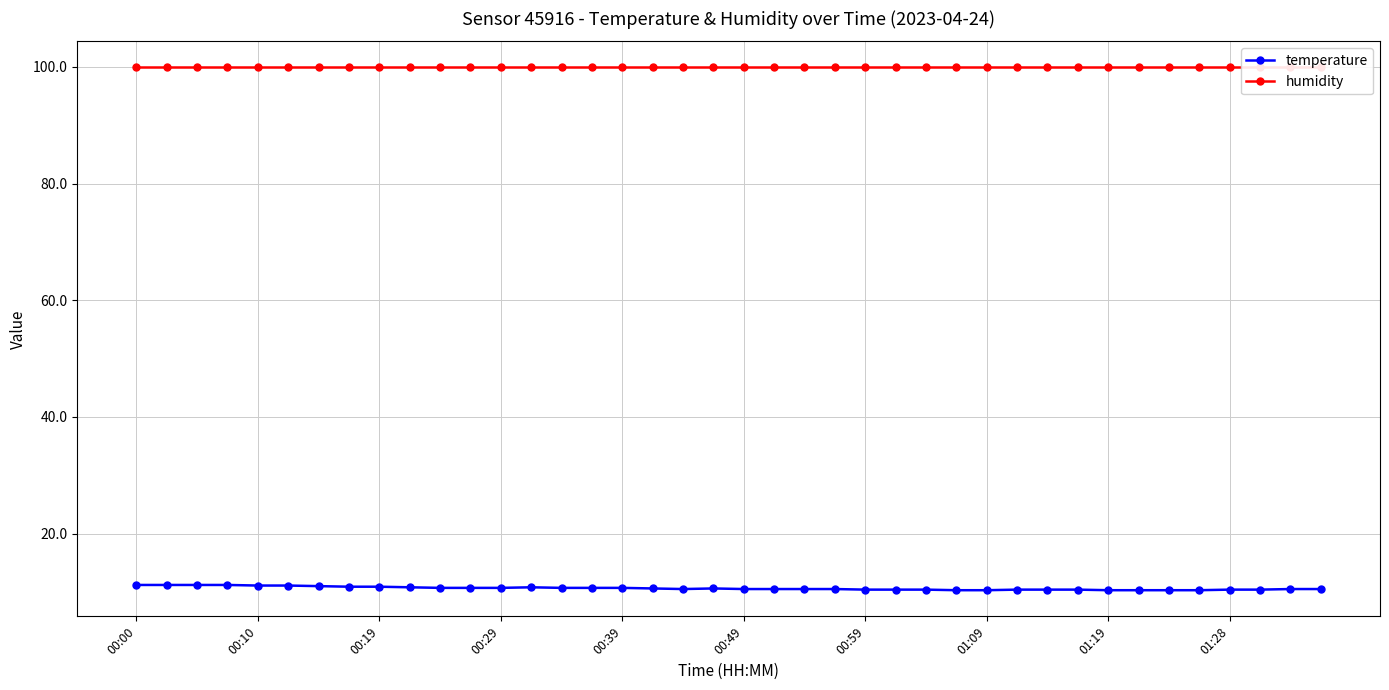

What is the spread (max minus min) of values at 23?

89.4